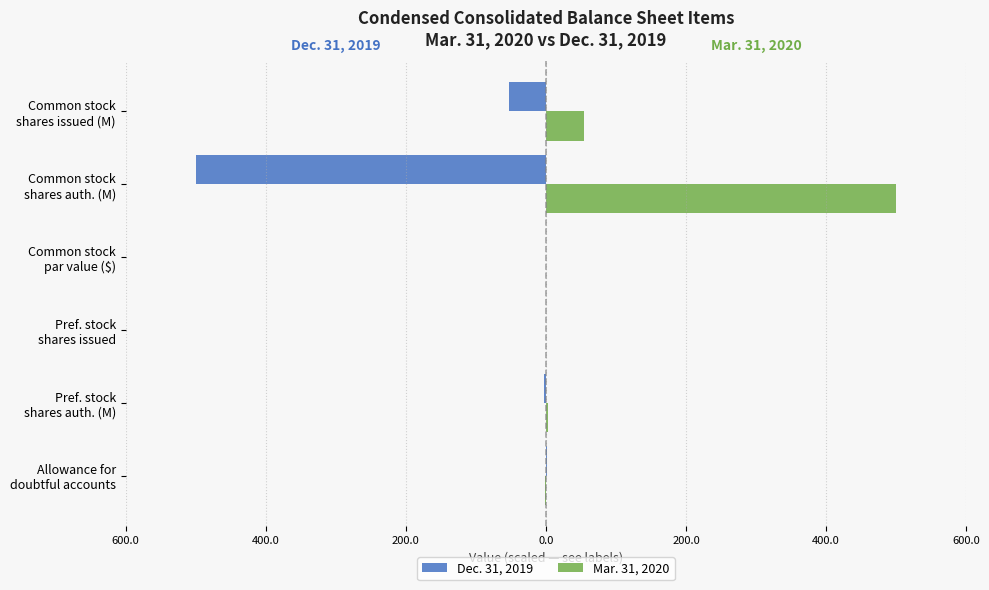

What is the minimum value shown in the chart?

-500.0